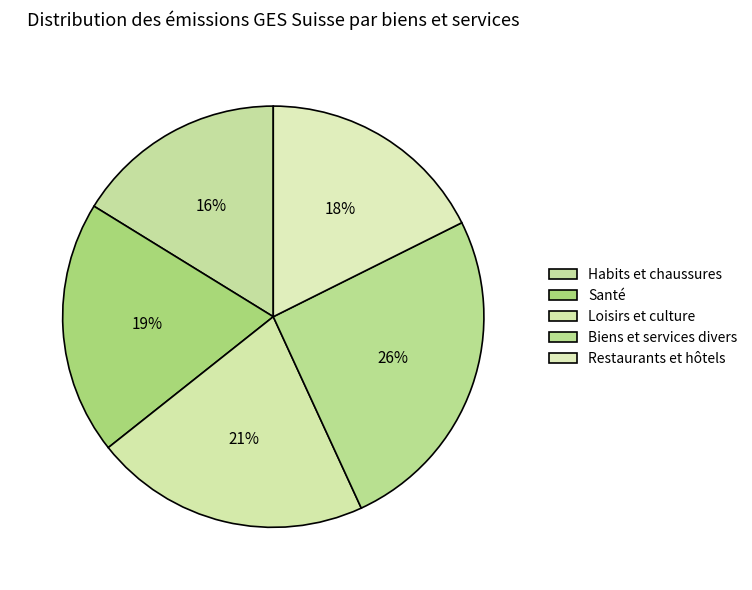

To the nearest percent, what is the average slice percentage?

20%